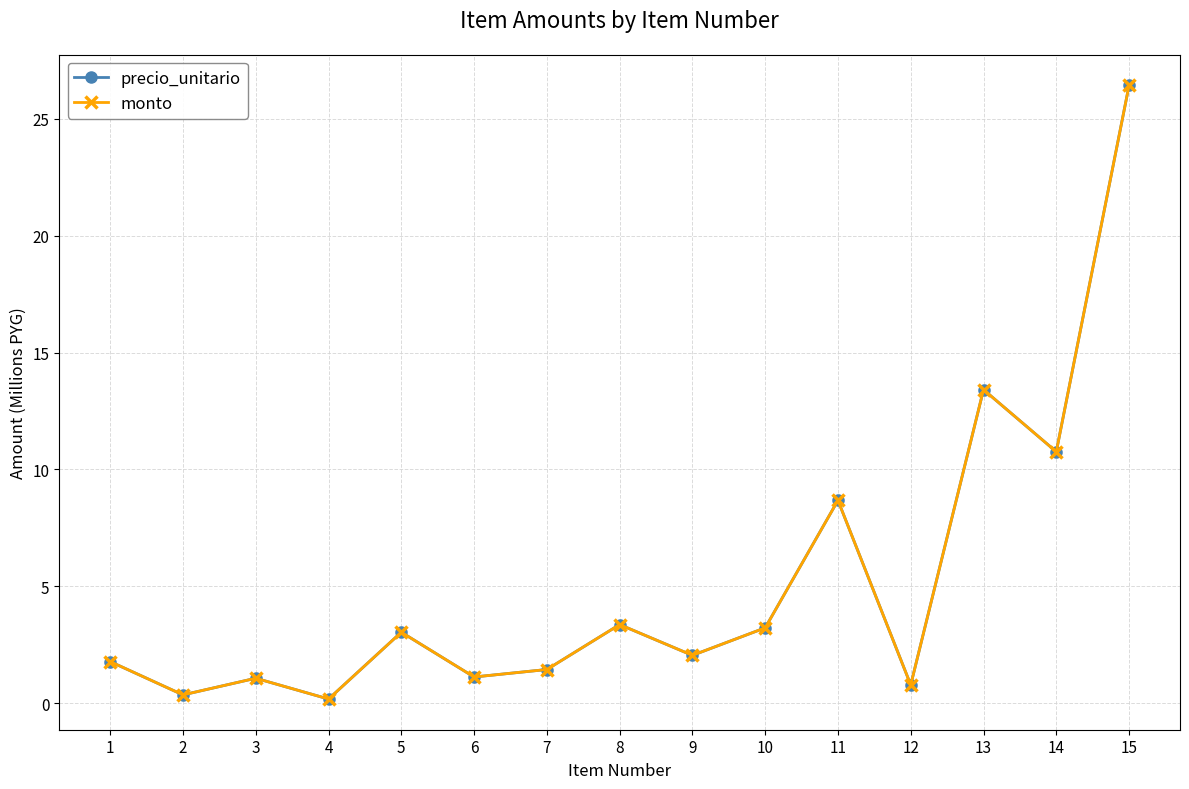

Is this an area chart (filled region under the line)?

No